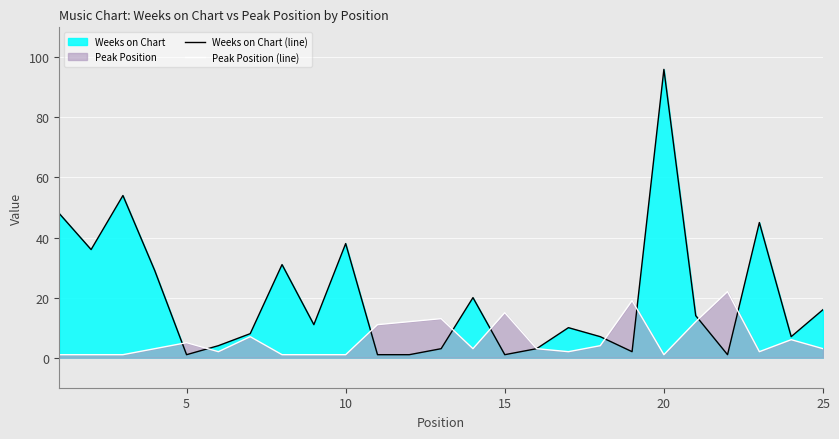

How many lines are shown in the chart?

2